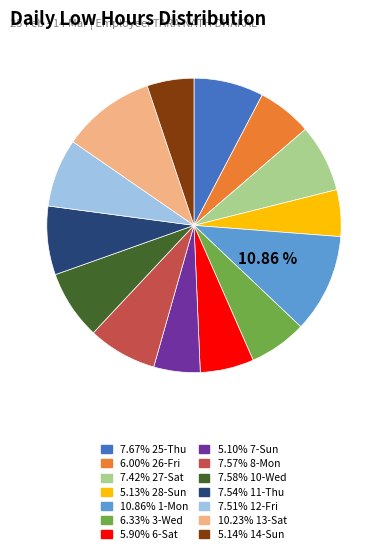

To the nearest percent, what is the difference between the largest and smallest slice percentages?

6%